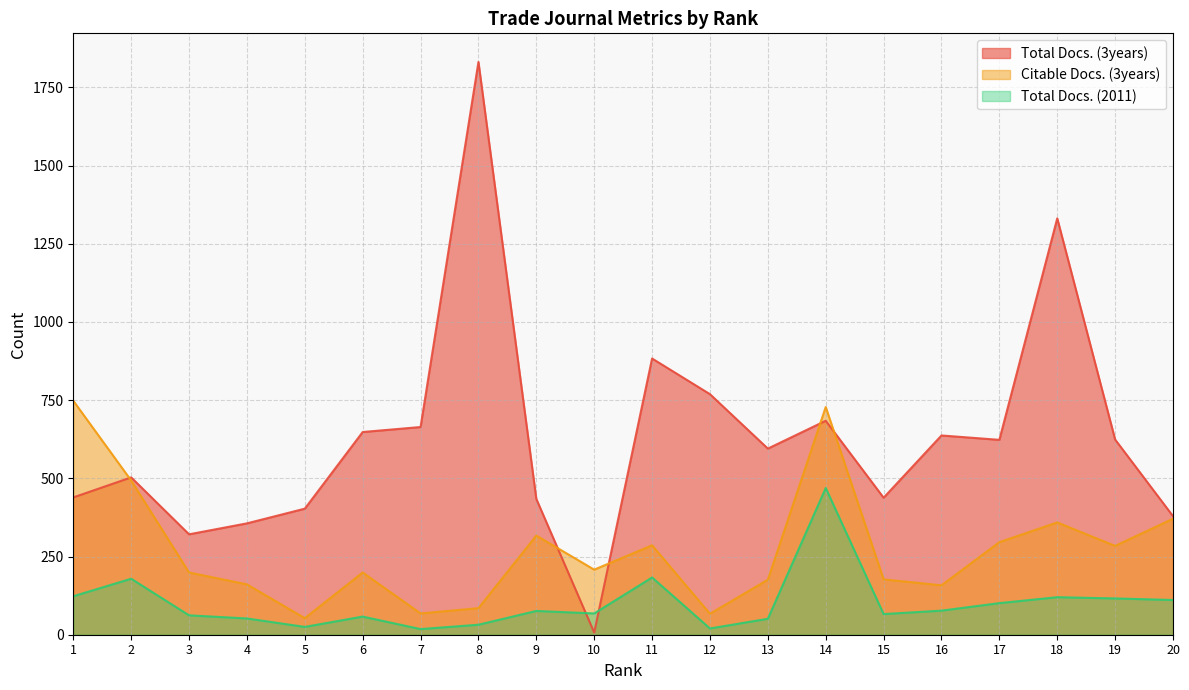

Which series has the largest total across all categories?

Total Docs. (3years)